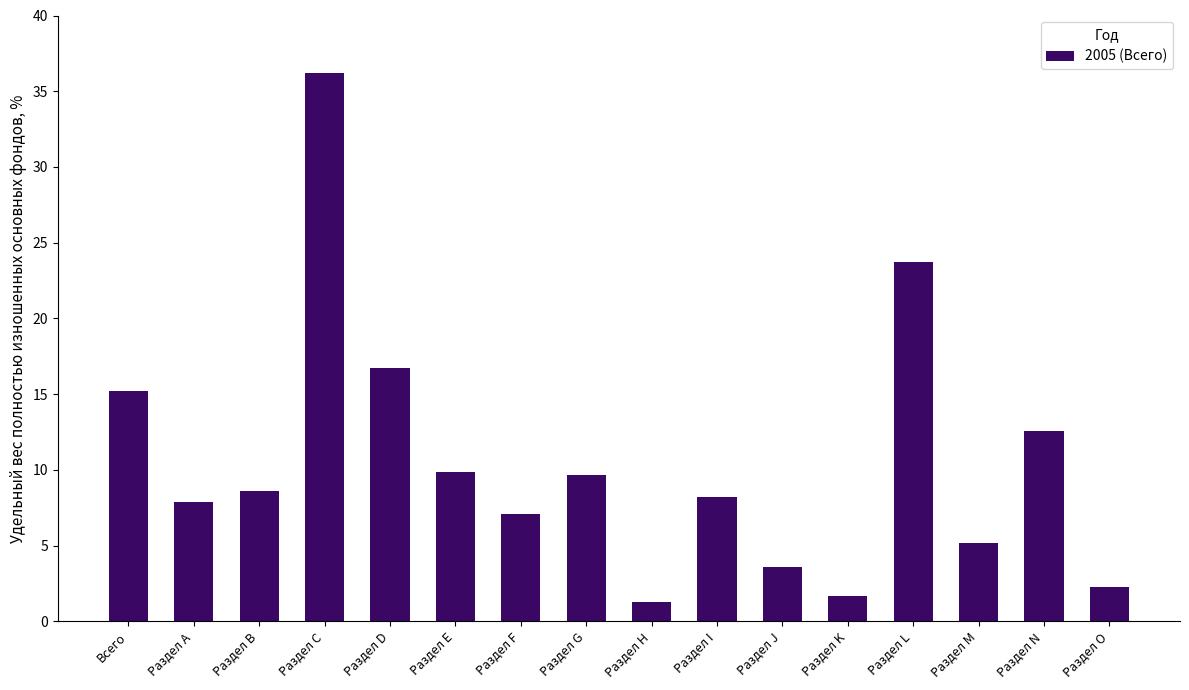

Is it true that the value at Раздел В is 11.8?

False